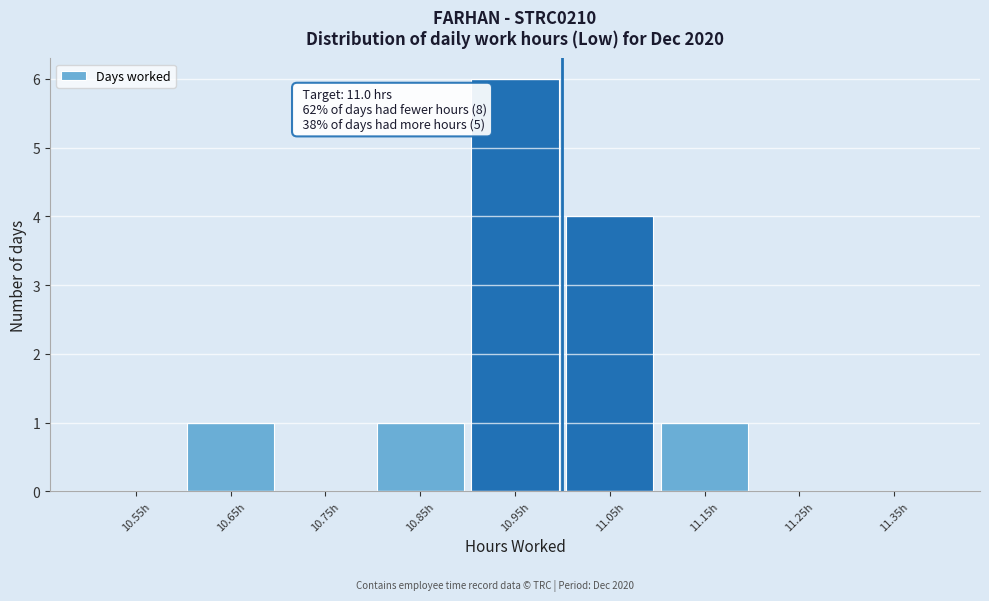

Over which range of the x-axis is the bar tallest?

10.9 to 11.0